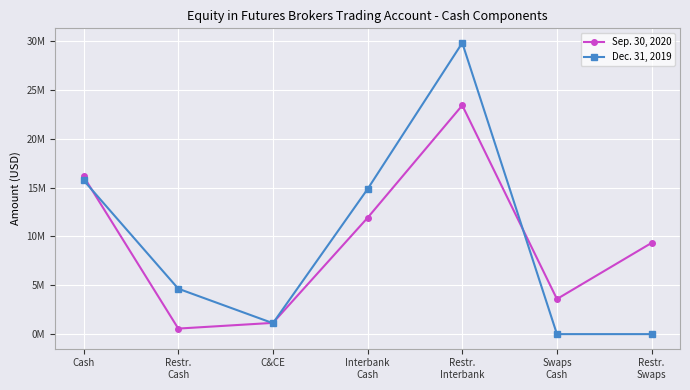

Rank the series by their maximum value, from highest to lowest.

Dec. 31, 2019, Sep. 30, 2020